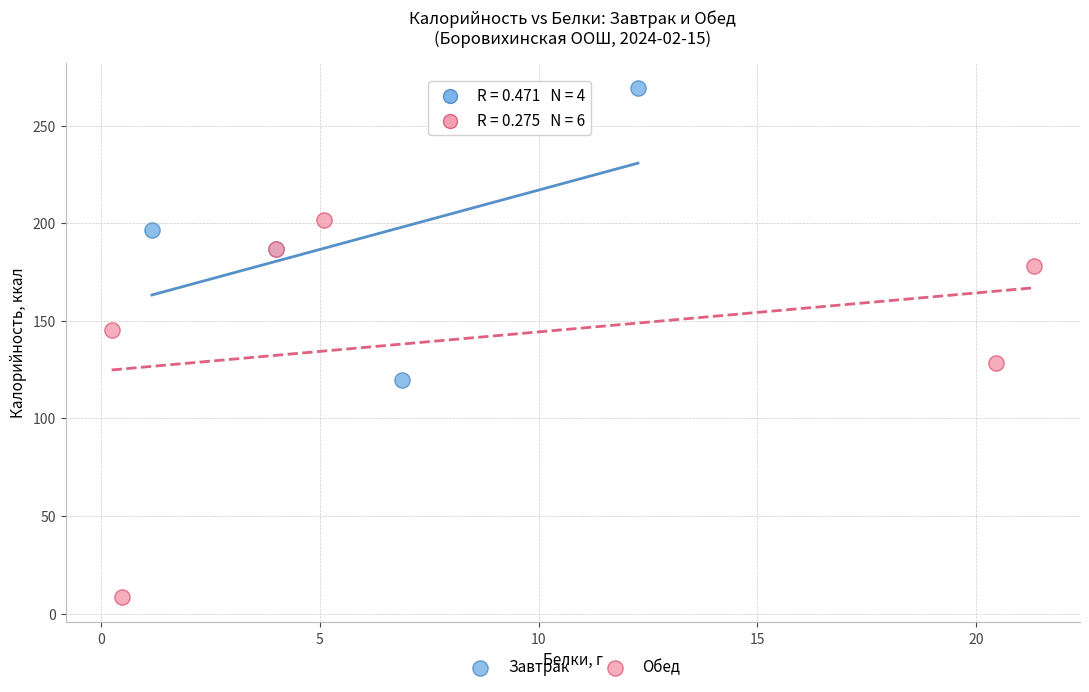

Which series has the largest Y range (max minus min)?

Обед